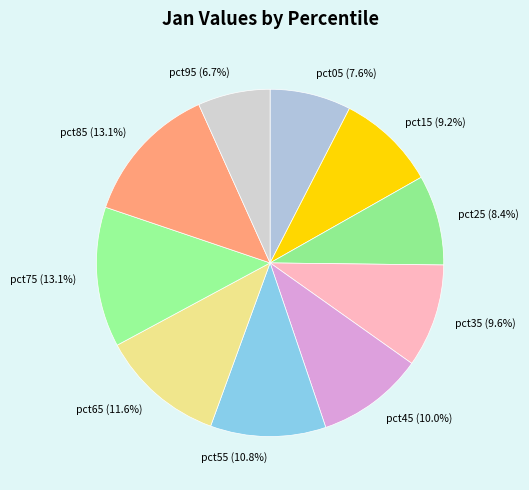

True or false: pct65 accounts for 23% of the total.

False